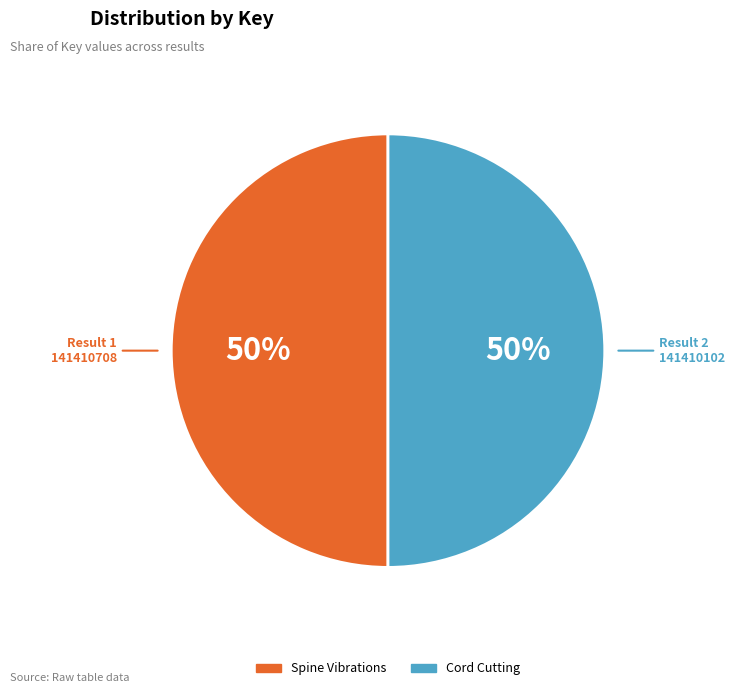

What is the ratio of the value at Spine Vibrations to the value at Cord Cutting?

1.0